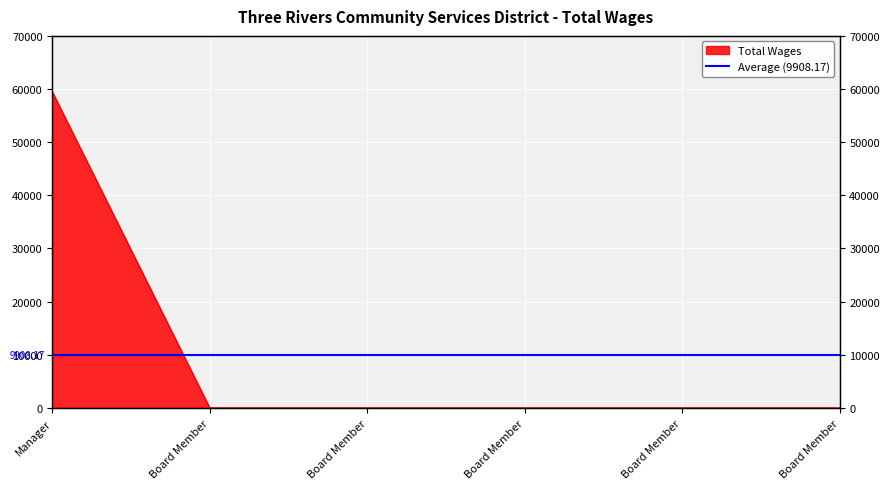

Count the number of data series in this chart.

1